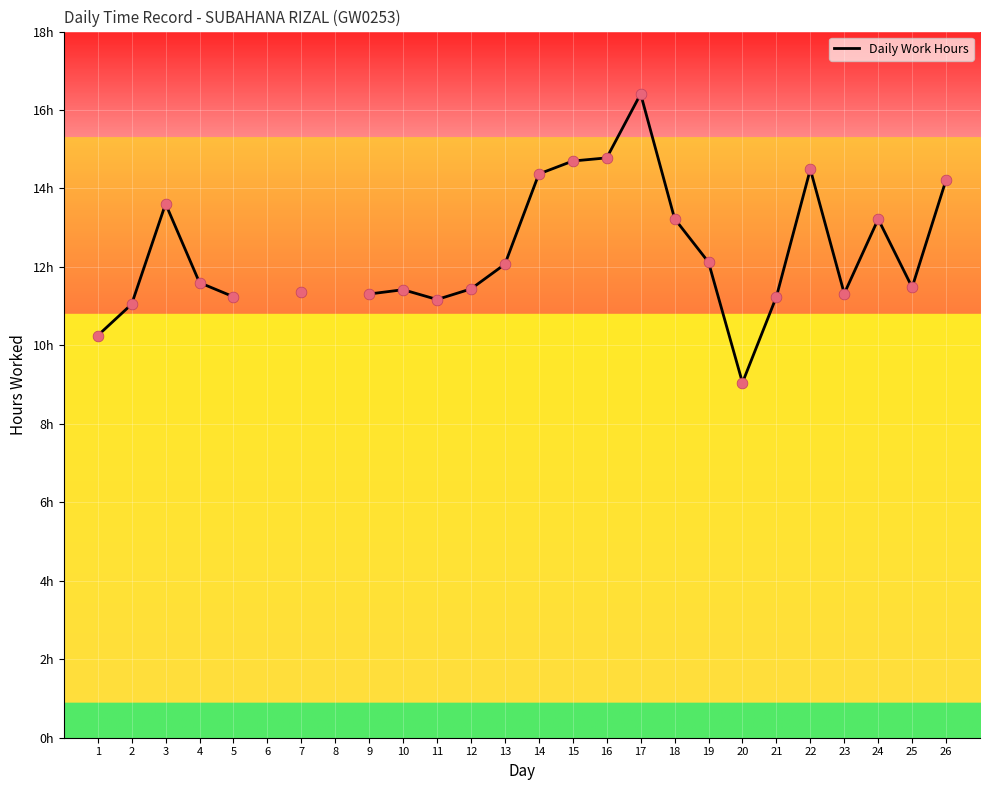

What is the change in value from 12 to 17?

+5.0